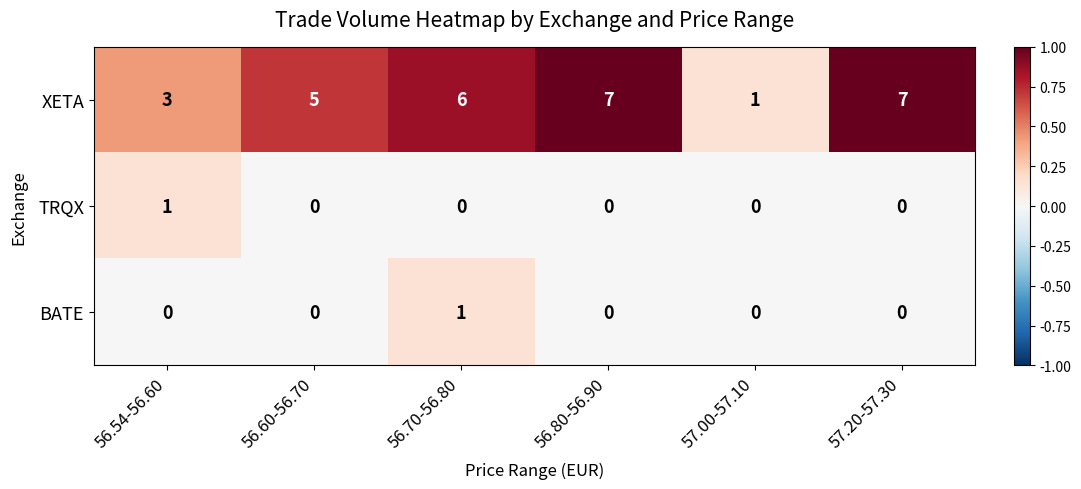

Which series has the largest range (max minus min)?

XETA